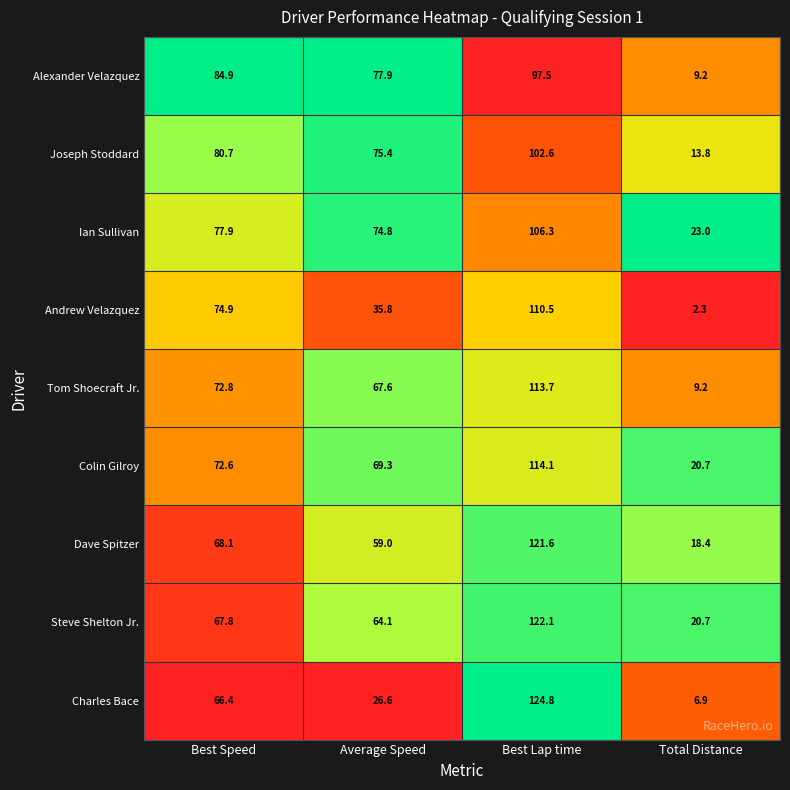

What is the spread (max minus min) of values at Best Lap time?

27.3